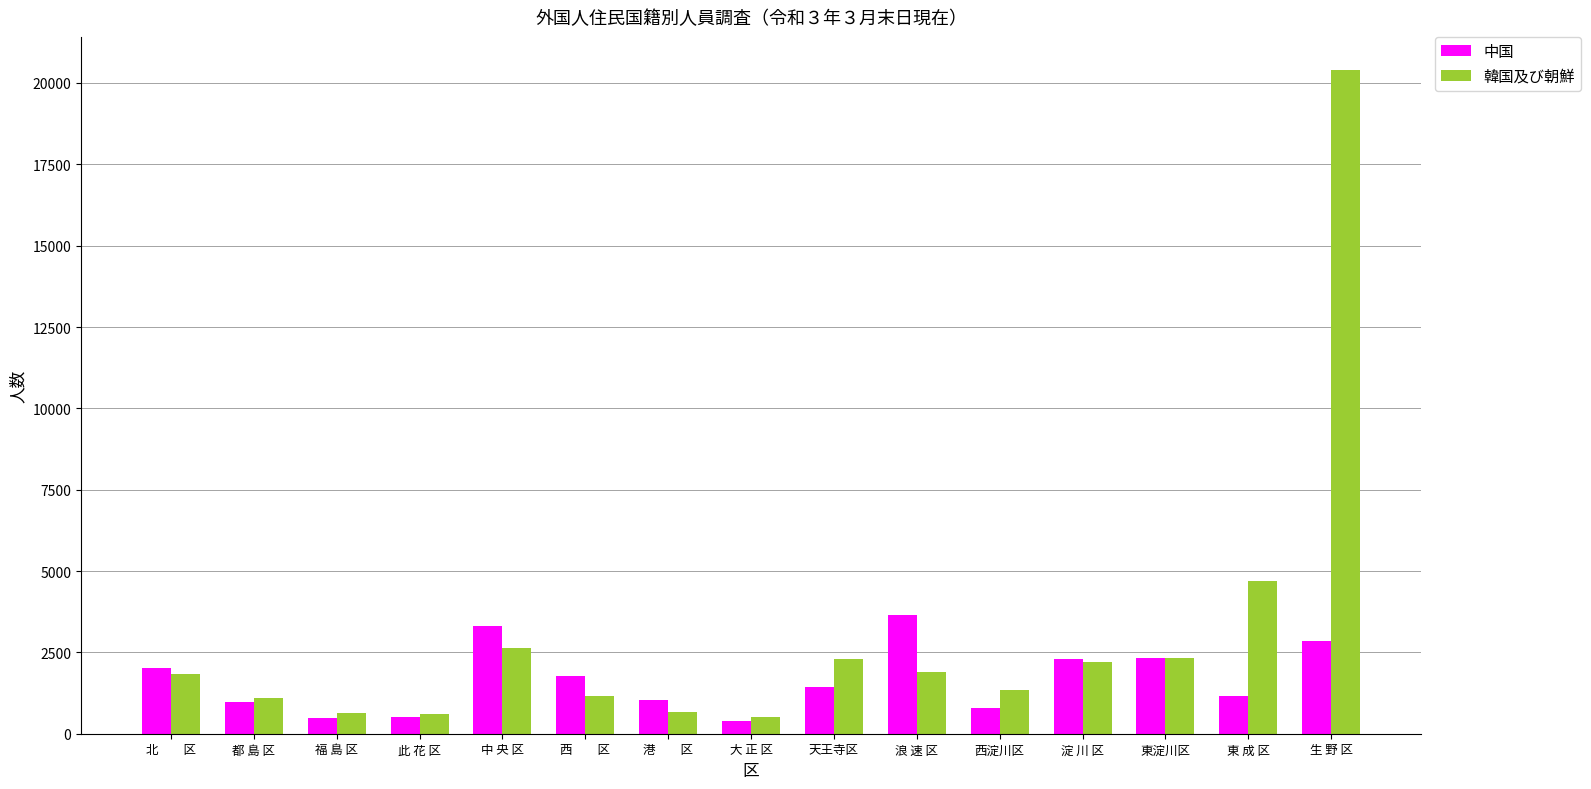

What is the minimum value for 韓国及び朝鮮?

500